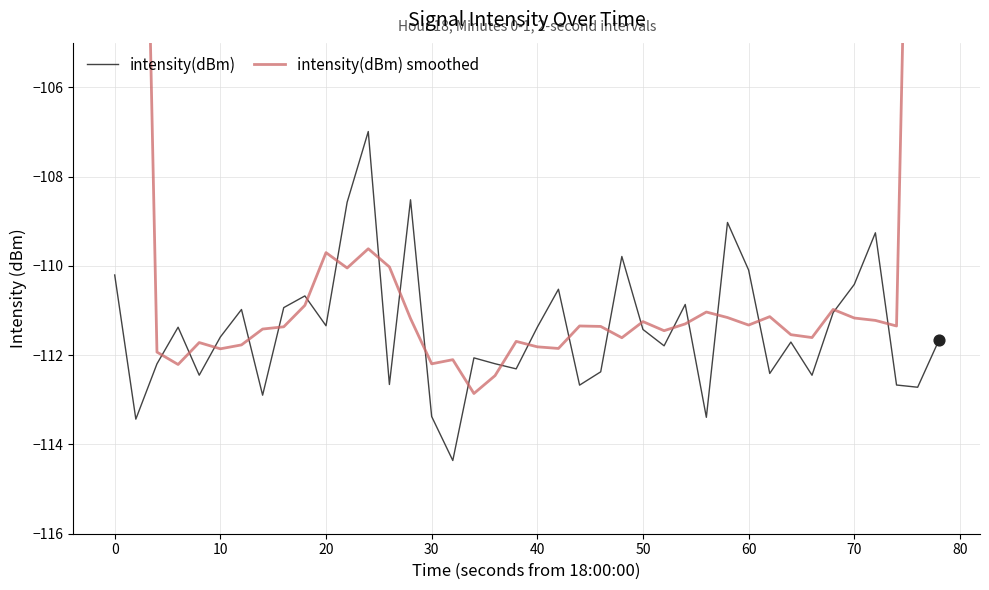

What are all the series names shown in the legend?

intensity(dBm), intensity(dBm) smoothed